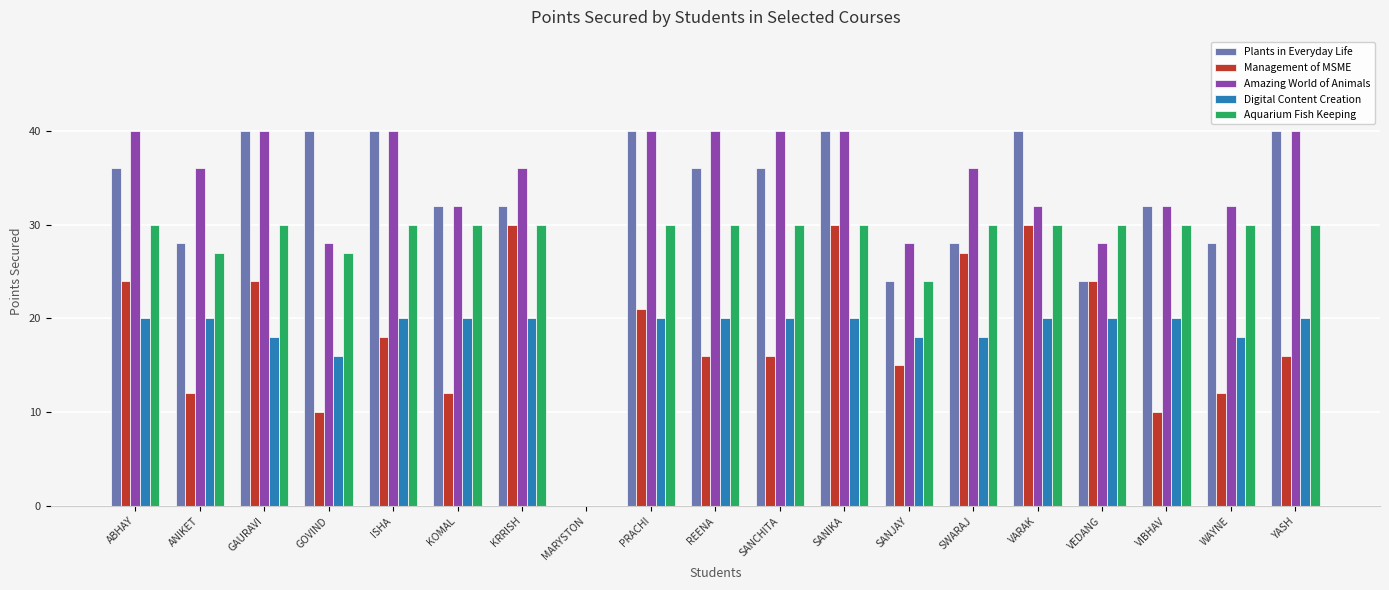

Is it true that Plants in Everyday Life equals 40 at GAURAVI?

True